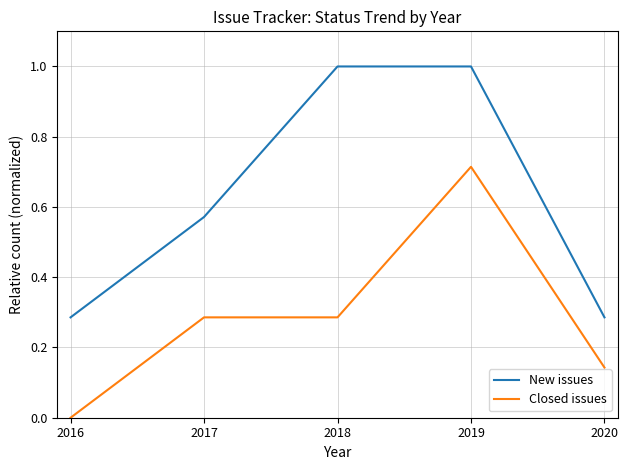

Which series changed the most between 2017 and 2018?

New issues